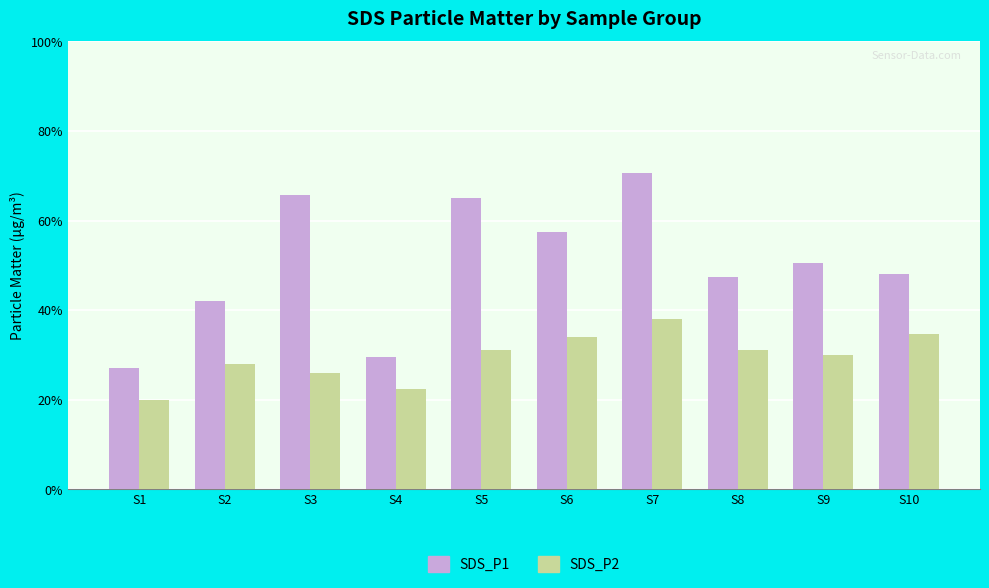

At which label is SDS_P2 closest to 1?

S1